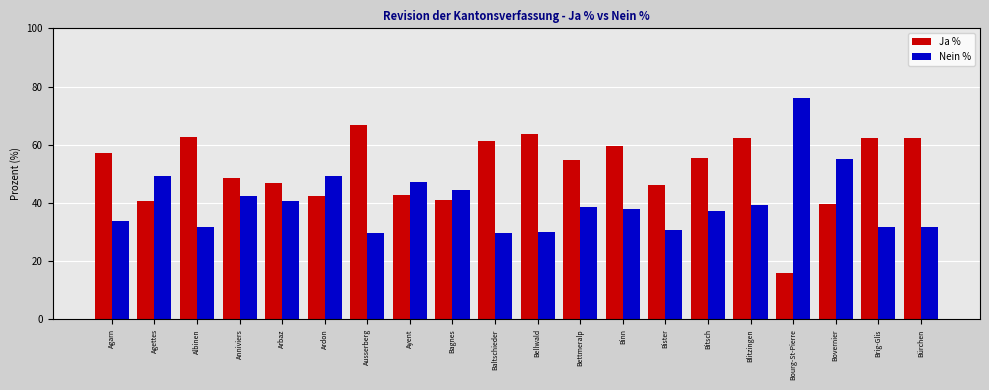

Read the Nein % value at Binn.

37.8